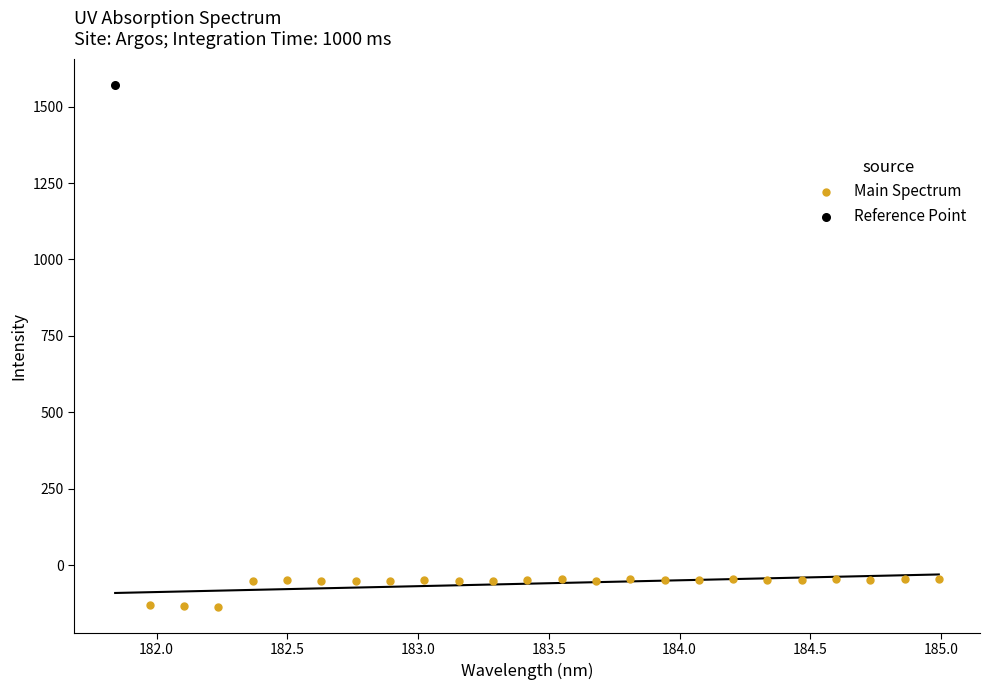

What are all the series names shown in the legend?

Main Spectrum, Reference Point